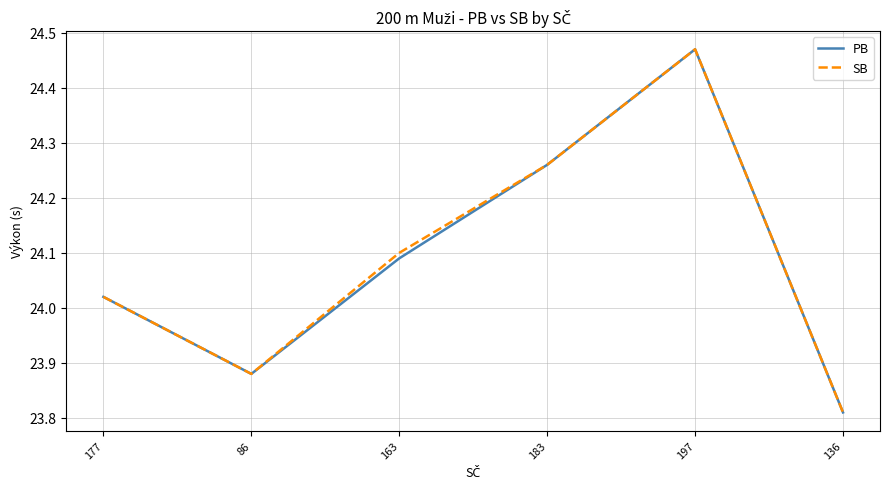

Is the value of PB at 183 greater than the value of SB at 86?

Yes